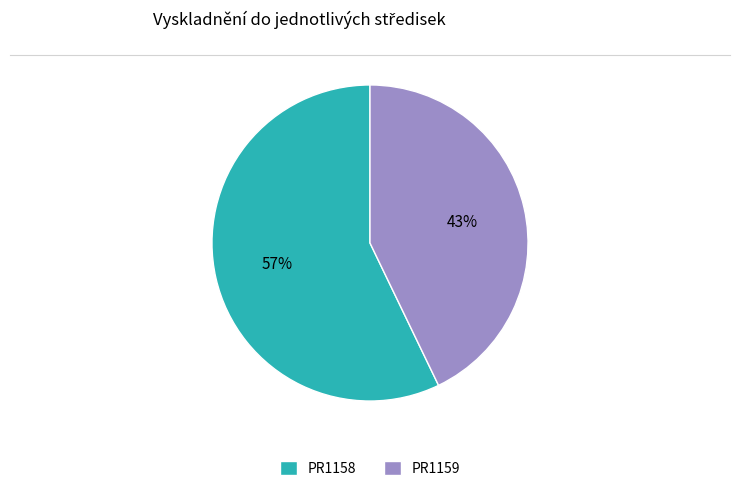

True or false: PR1159 accounts for 43% of the total.

True